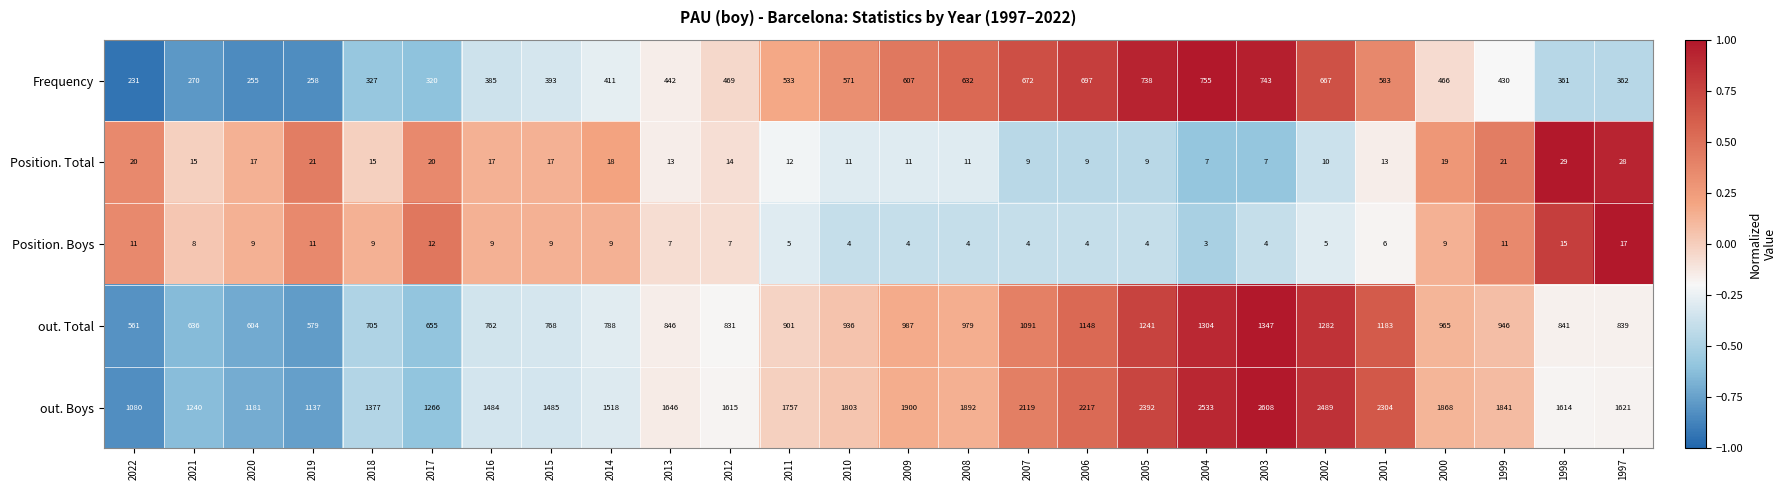

Rank the series at 2007 from lowest to highest value.

Position. Boys, Position. Total, Frequency, out. Total, out. Boys